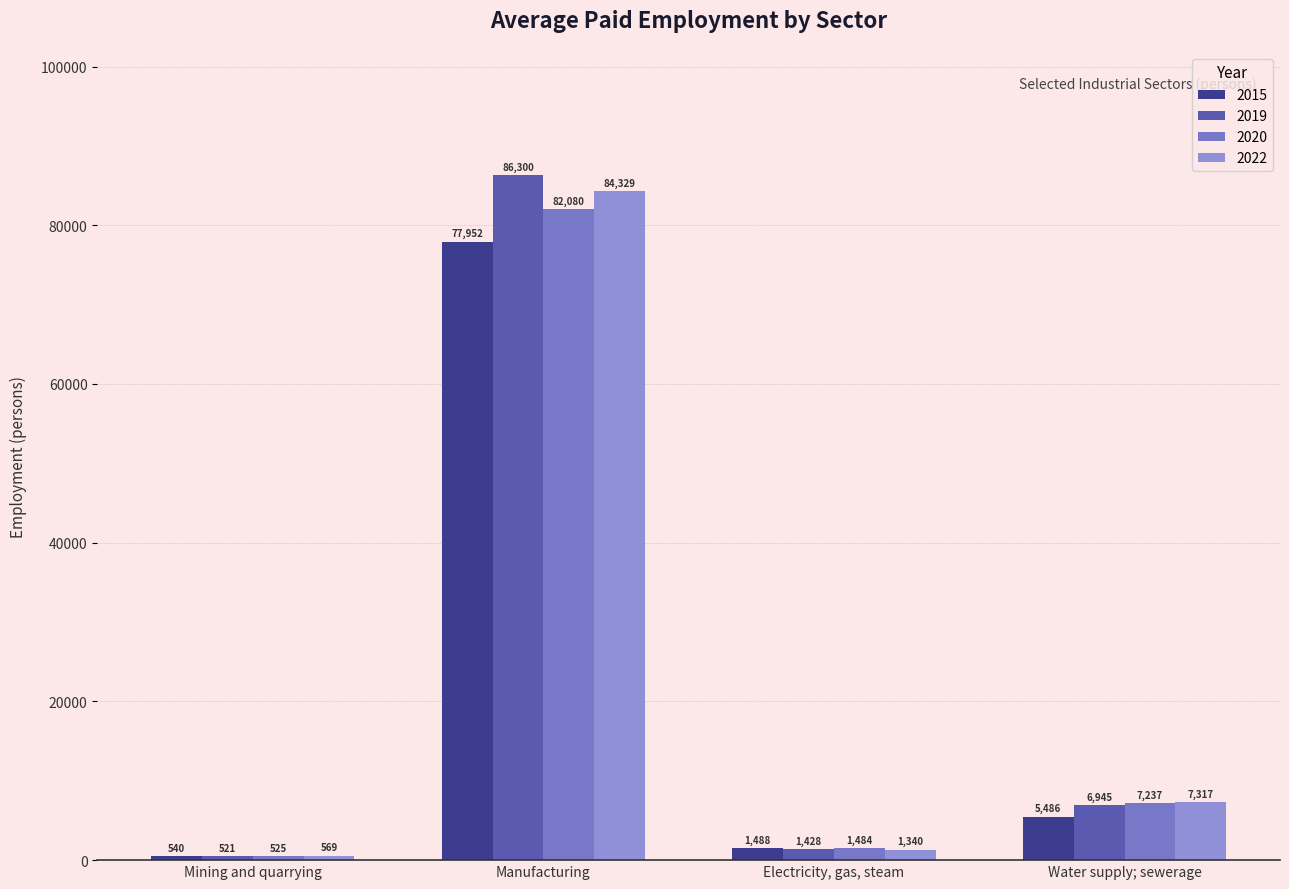

What is the spread (max minus min) of values at Manufacturing?

8348